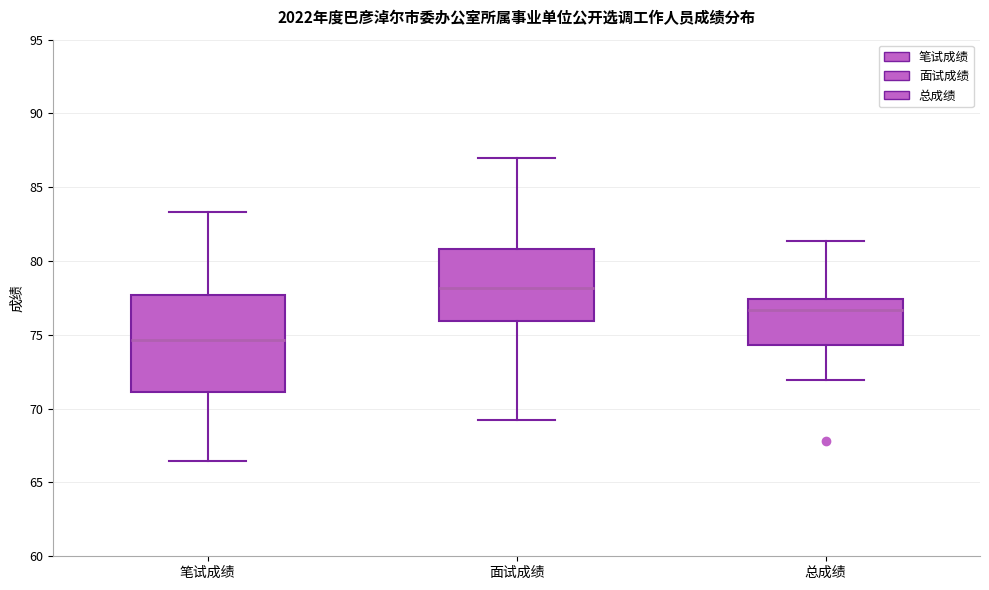

Reading left to right, transcribe this box plot: for each box, give where its median line is, the range the box spans, and where its two whiskers end, as read against the y-axis. The values are not printed on the chart, so give them approximately, as read against the axis.

笔试成绩: median 74.5, box 71.0 to 77.5, whiskers 66.5 to 83.5
面试成绩: median 78.0, box 76.0 to 81.0, whiskers 69.0 to 87.0
总成绩: median 76.5, box 74.5 to 77.5, whiskers 72.0 to 81.5